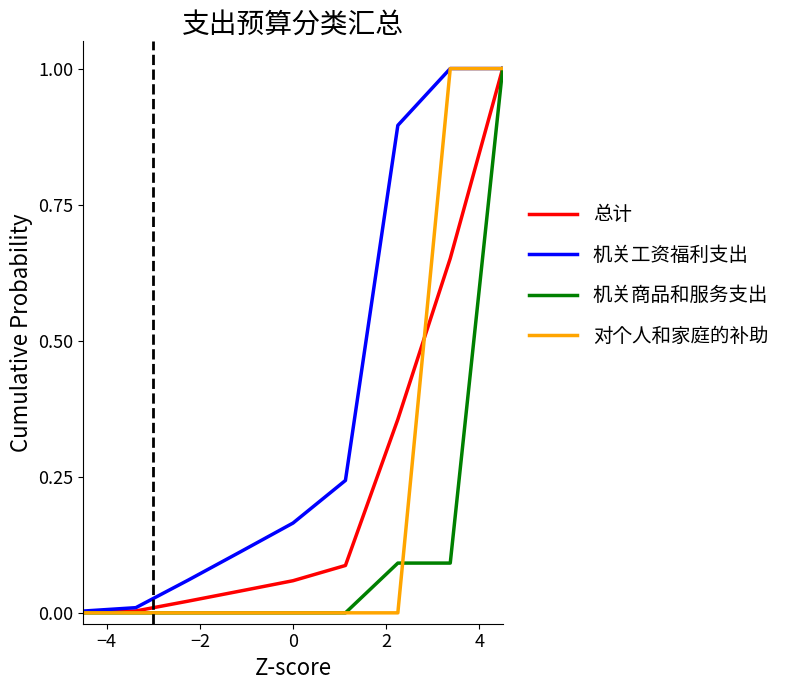

What is the maximum value for 机关工资福利支出?

1.0